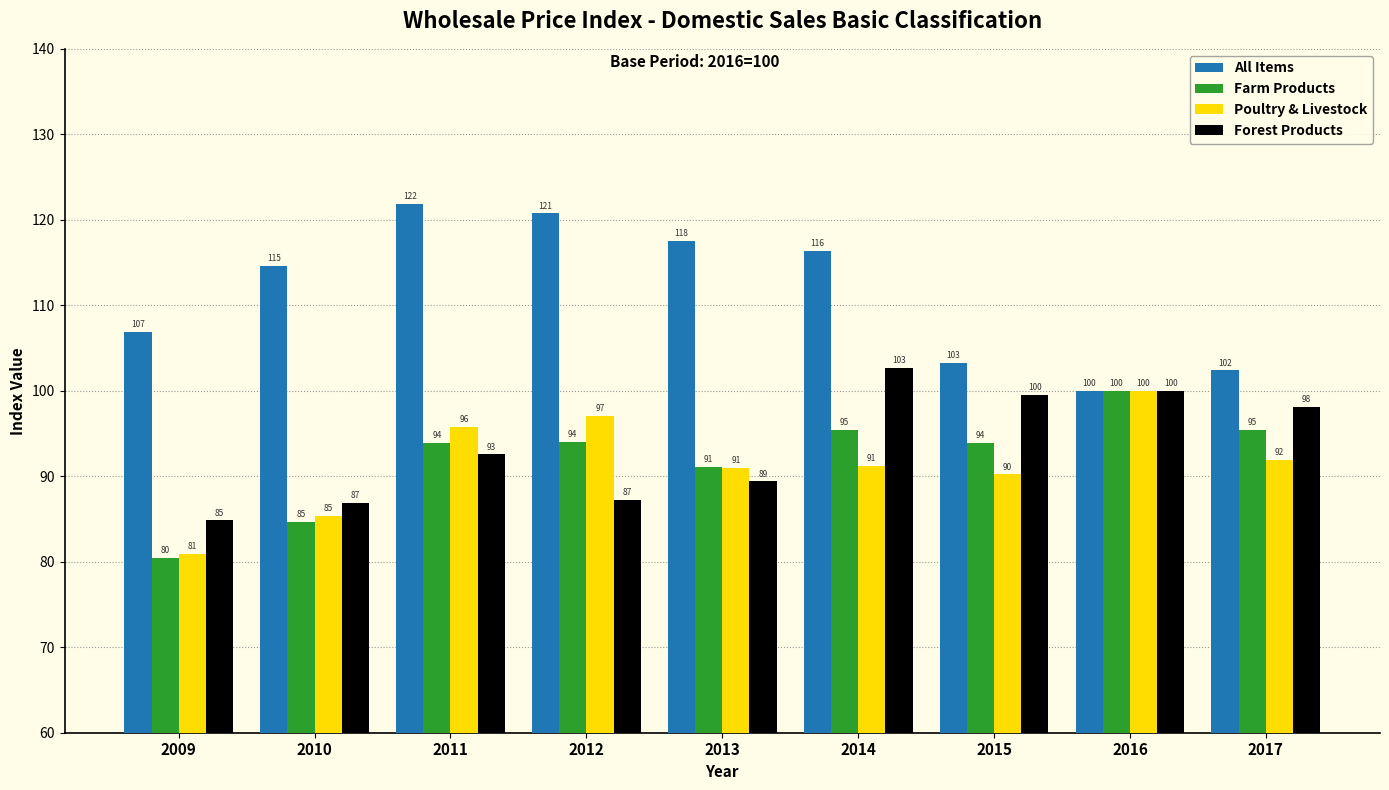

The Farm Products series shows 93.9 at 2015. True or false?

True